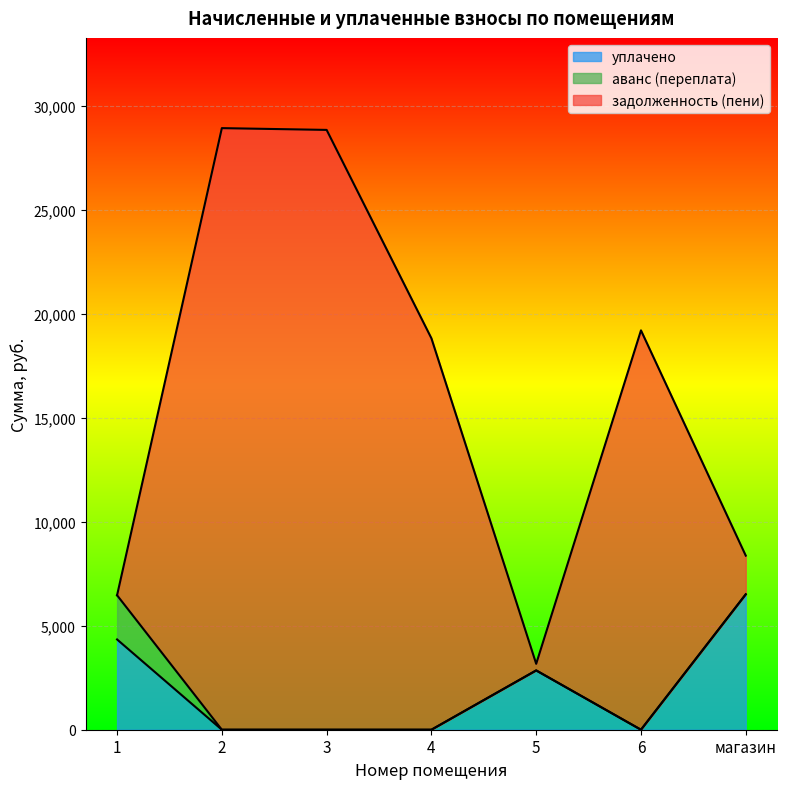

The value of уплачено at 1 is 4343.4. True or false?

True